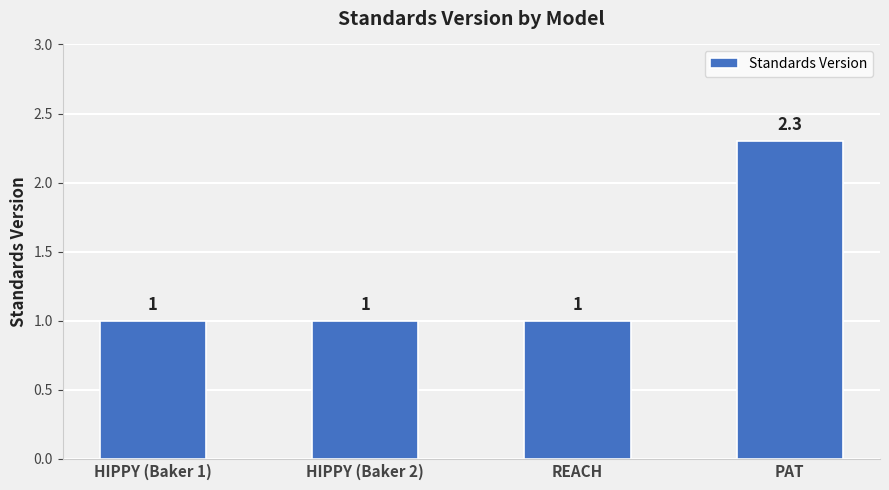

Approximately how many times larger is the value at REACH compared to HIPPY (Baker 1)?

1.0